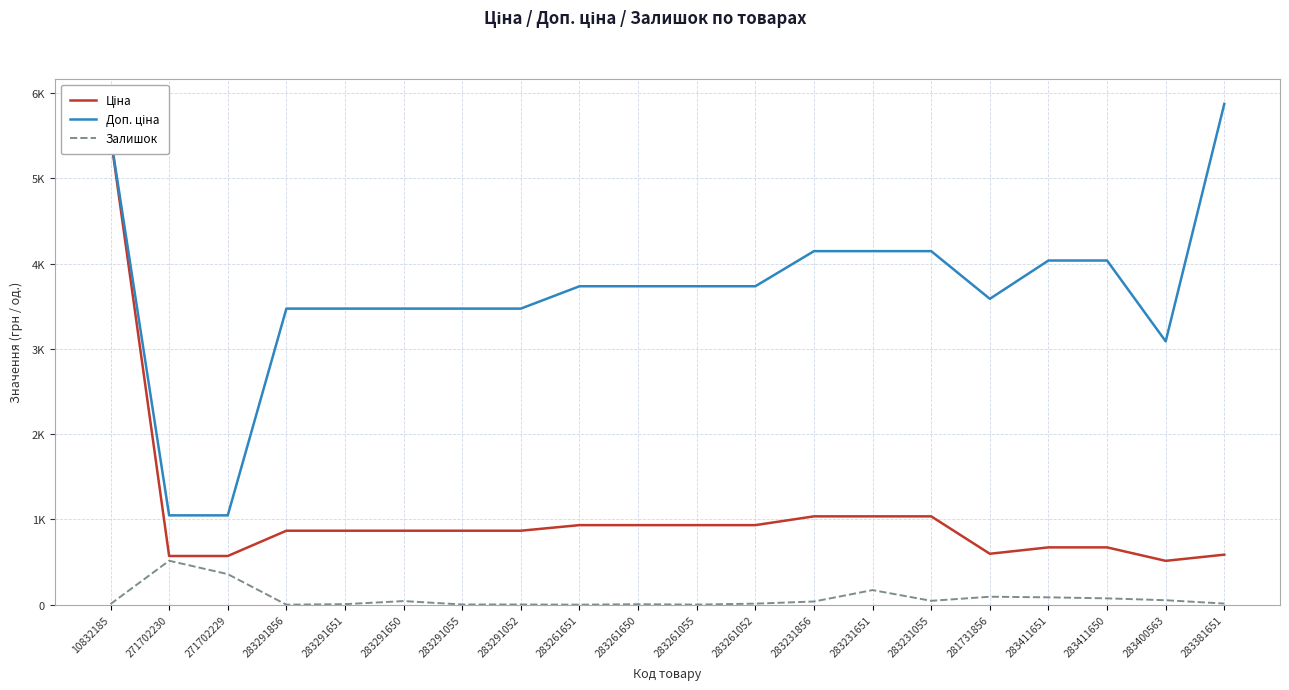

Is this an area chart (filled region under the line)?

No